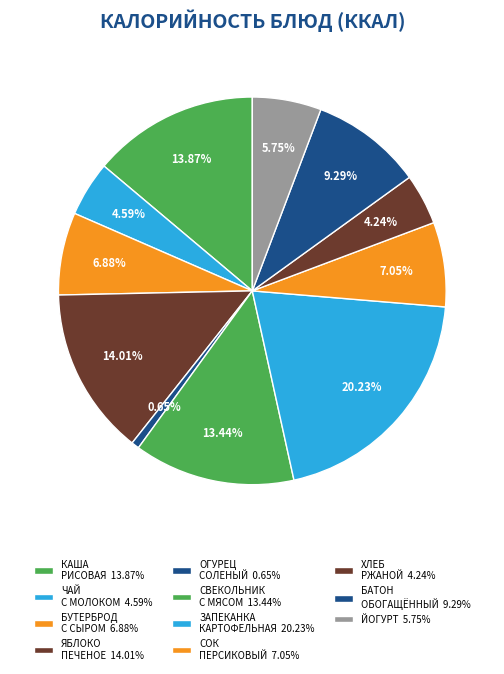

What is the smallest slice in the pie chart?

ОГУРЕЦ СОЛЕНЫЙ (Обед)